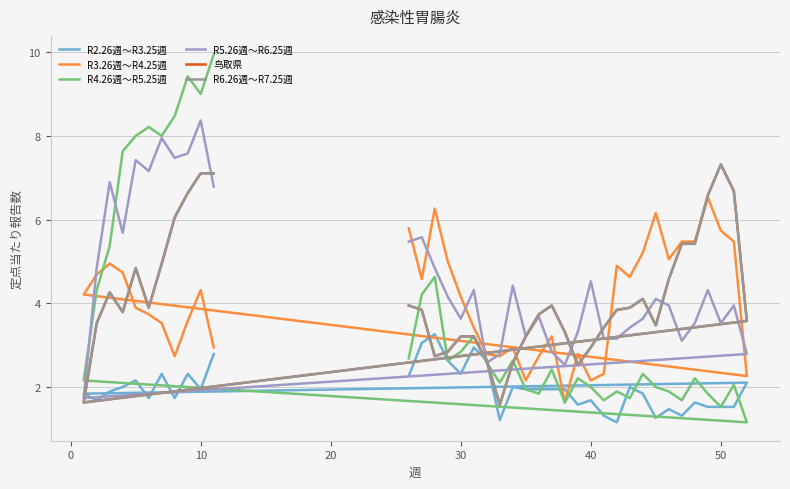

What is the difference between the maximum and minimum values in the R3.26週～R4.25週 series?

4.9